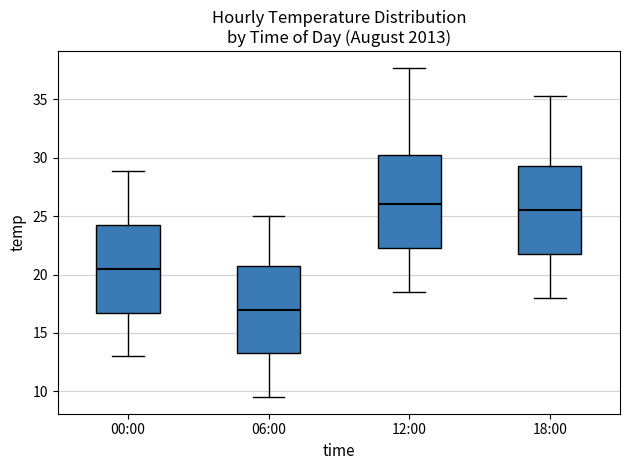

Reading left to right, read every box against the y-axis: the position of its median line, the range the box covers, and the ends of its whiskers. The values are not printed on the chart, so give them approximately, as read against the axis.

00:00: median 20.5, box 17.0 to 24.5, whiskers 13.0 to 29.0
06:00: median 17.0, box 13.5 to 21.0, whiskers 9.5 to 25.0
12:00: median 26.0, box 22.5 to 30.0, whiskers 18.5 to 37.5
18:00: median 25.5, box 22.0 to 29.5, whiskers 18.0 to 35.5